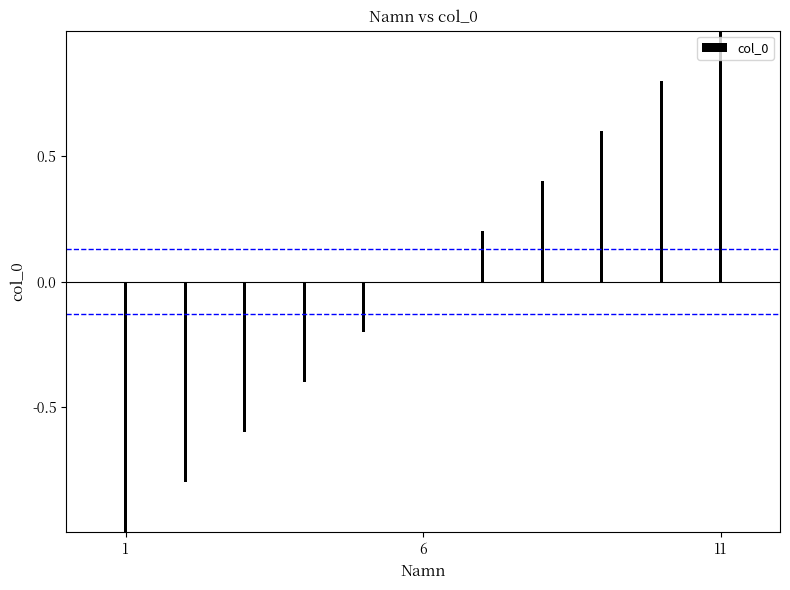

Count the number of data series in this chart.

1